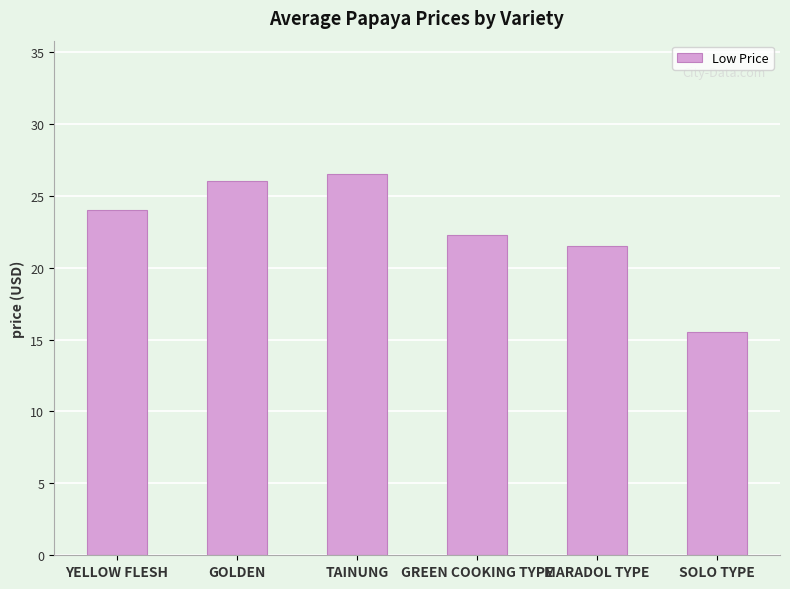

True or false: the data shows 6.2 at GOLDEN.

False